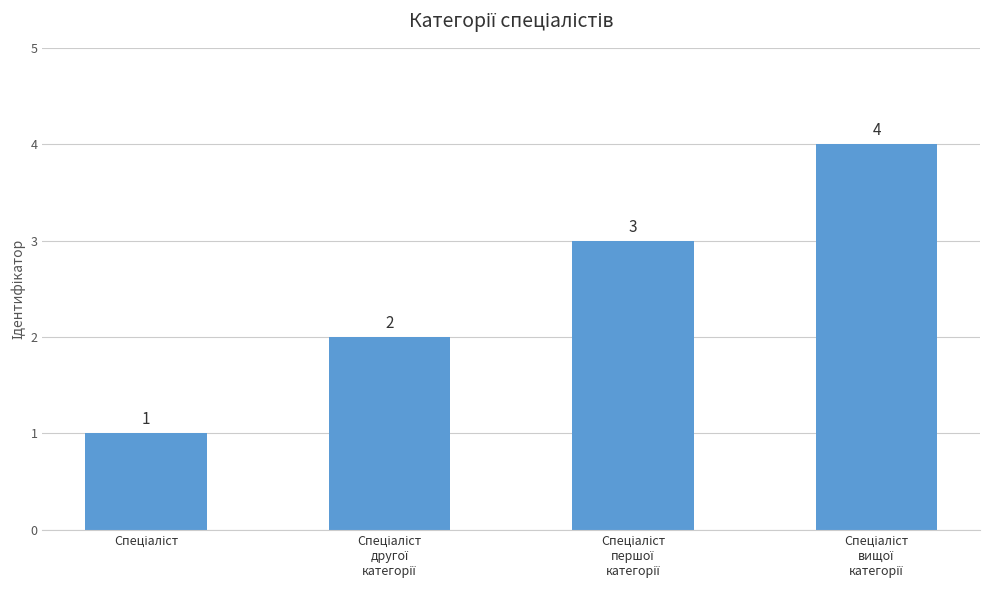

What is the difference between the maximum and minimum values?

3